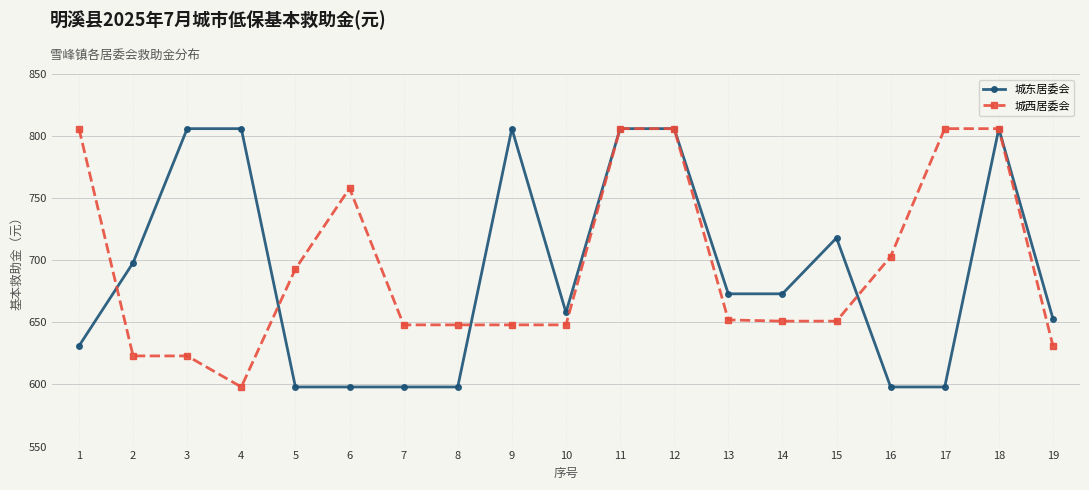

Between 1 and 2, which series saw the biggest shift?

城西居委会